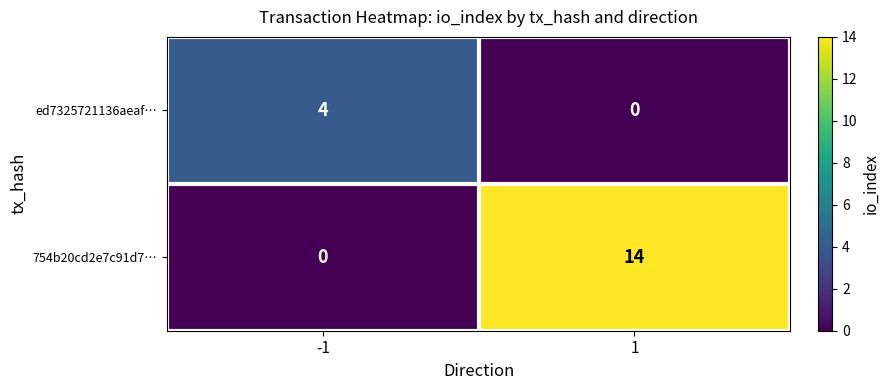

The ed7325721136aeaf… series shows 0 at 1. True or false?

True